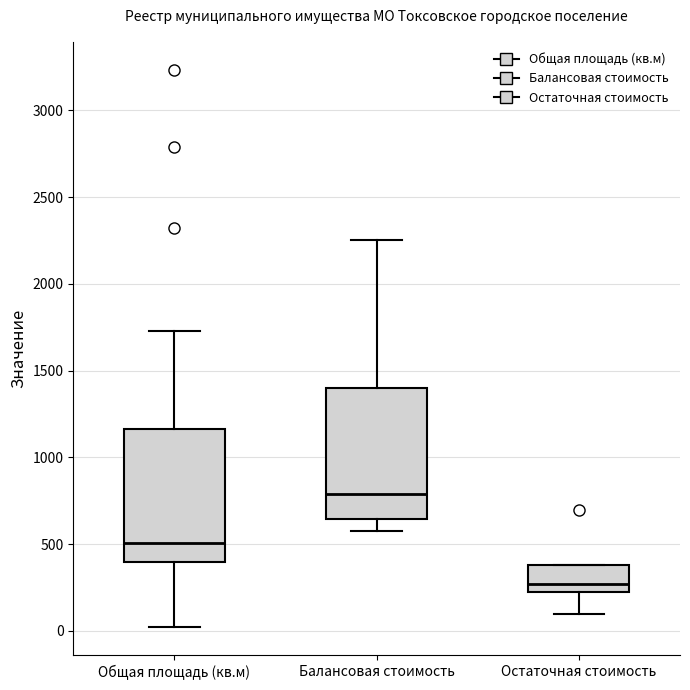

Which box has the highest median line?

Балансовая стоимость